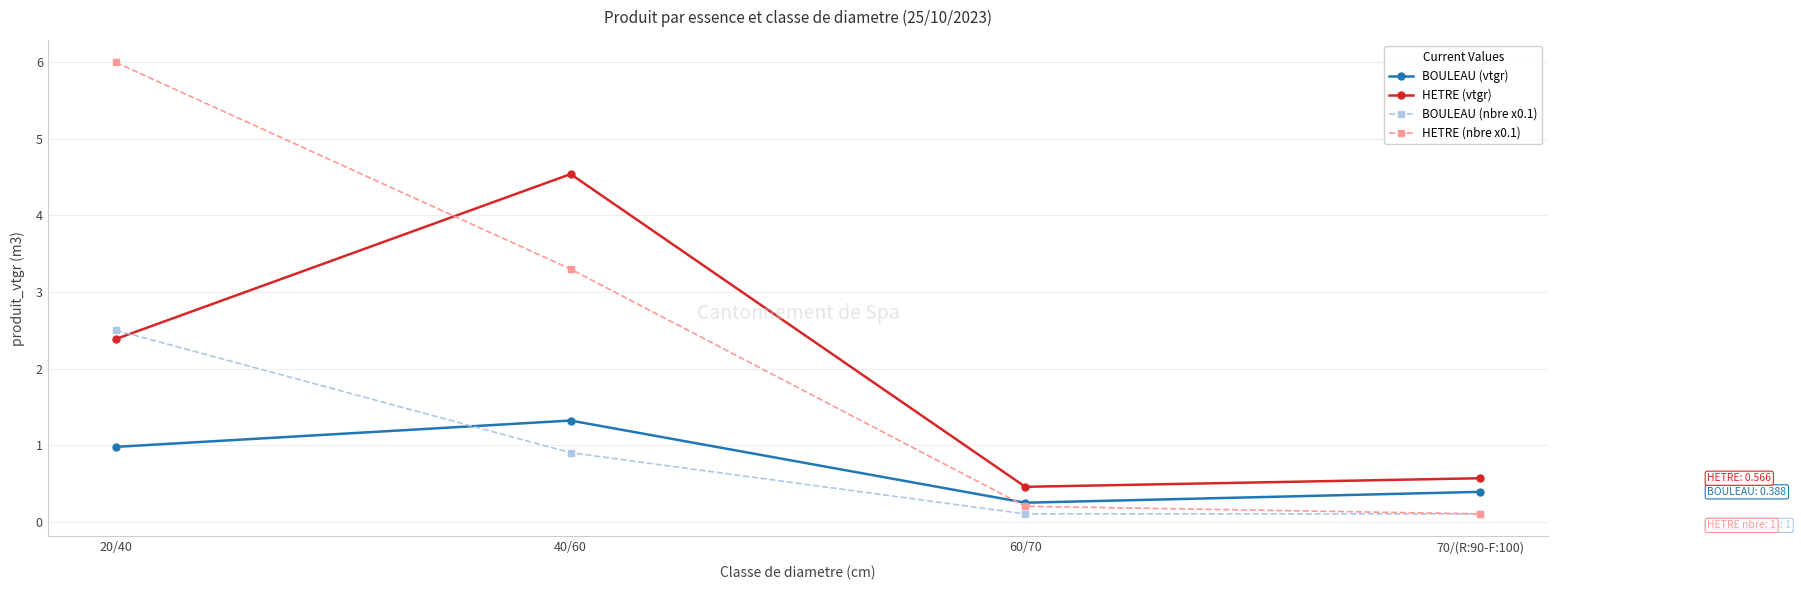

Between 20/40 and 70/(R:90-F:100), which series saw the biggest shift?

HETRE (nbre x0.1)